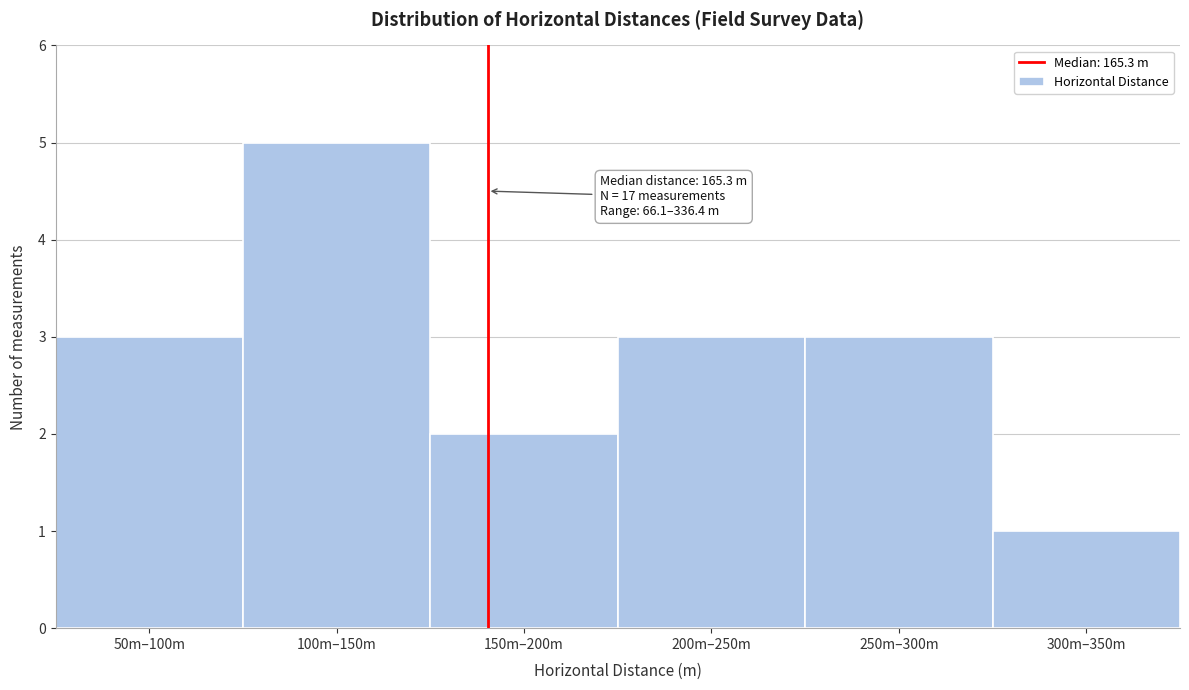

Reading left to right, list all the values displayed in this chart.

3	5	2	3	3	1